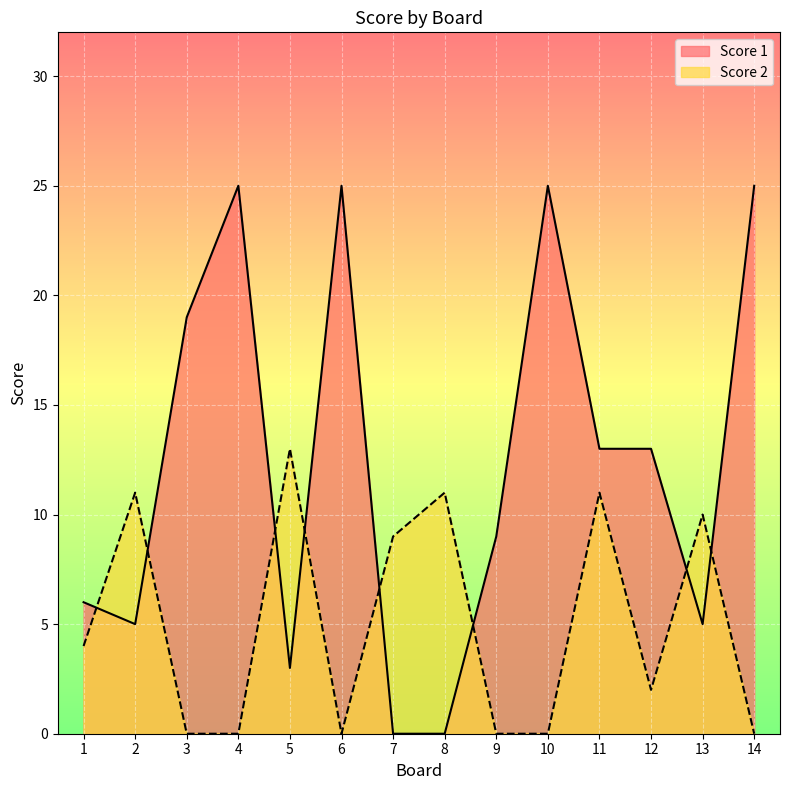

At which category is the sum across all series the highest?

4